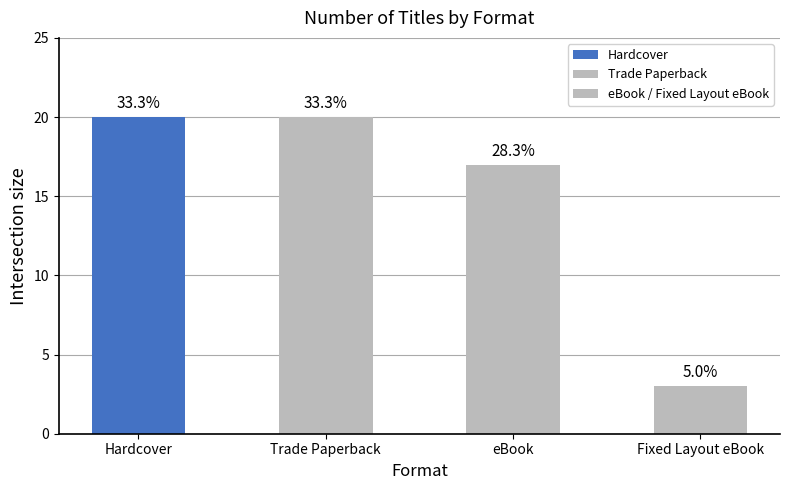

How many bars are there in total?

4